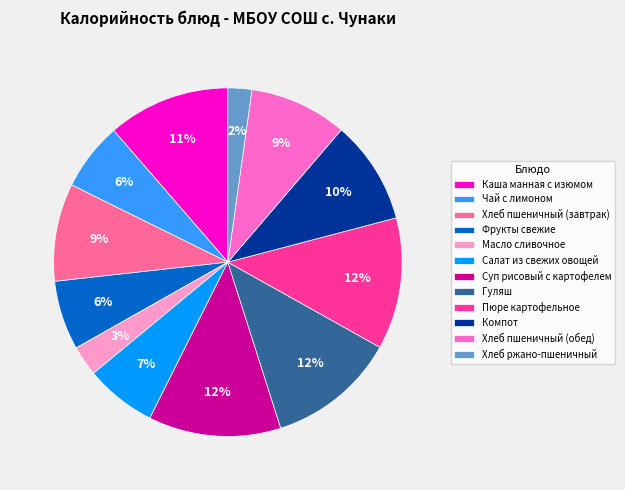

To the nearest percent, what percentage of the pie is Хлеб пшеничный (обед)?

9%